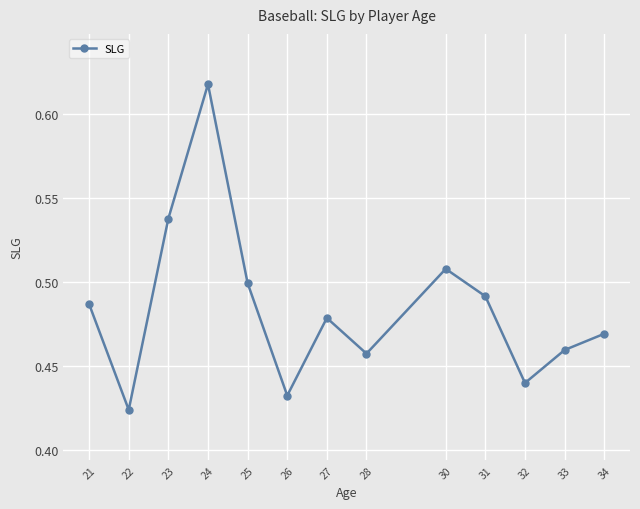

Where is the data nearest to the value 0?

22